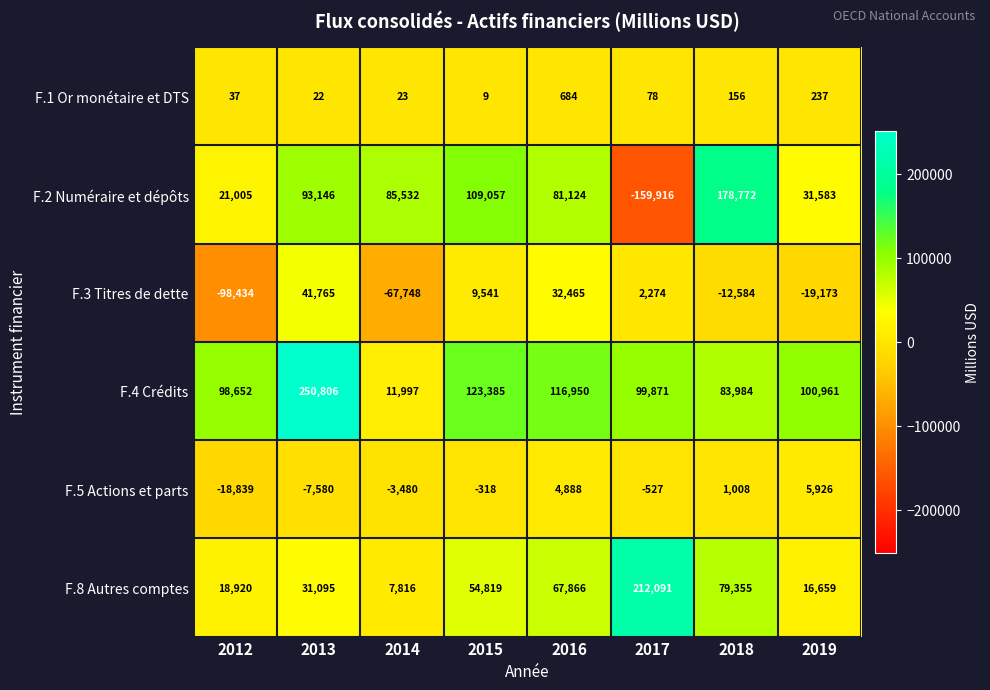

Which series changed the most between 2012 and 2016?

F.3 Titres de dette